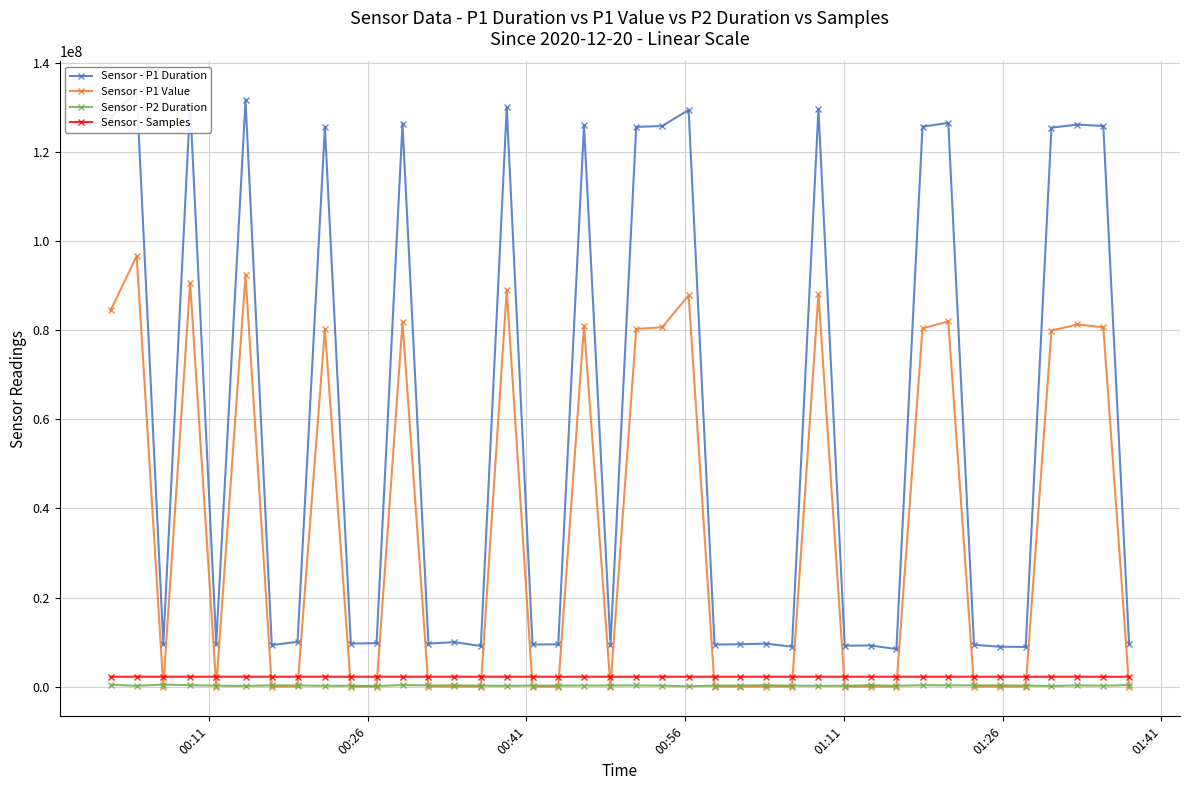

True or false: Sensor - P1 Value has more than 0 interior local peaks.

True